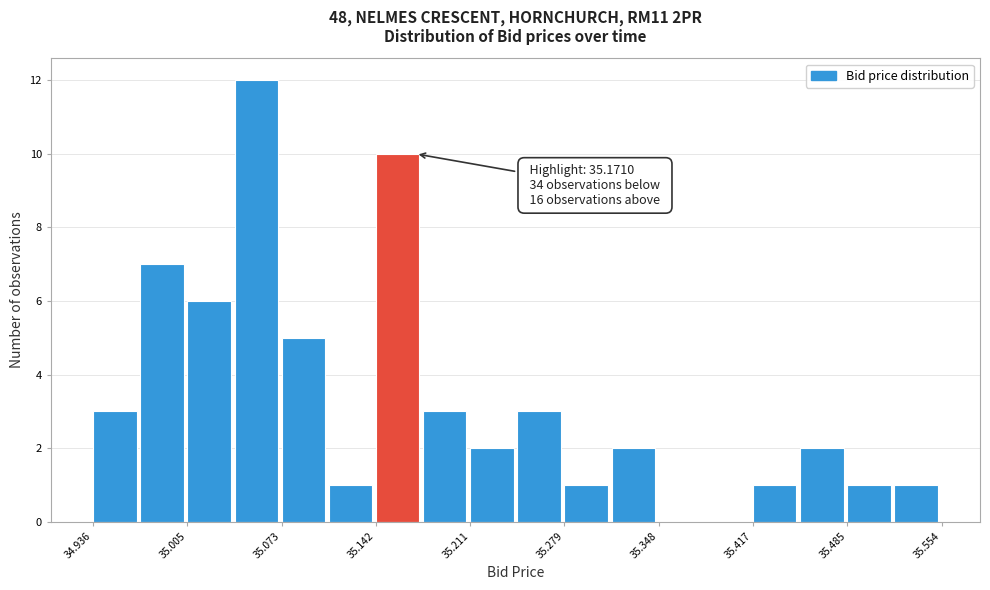

Around what value on the x-axis is the tallest bar? Give the approximate position of its centre, as read against the axis.

35.05